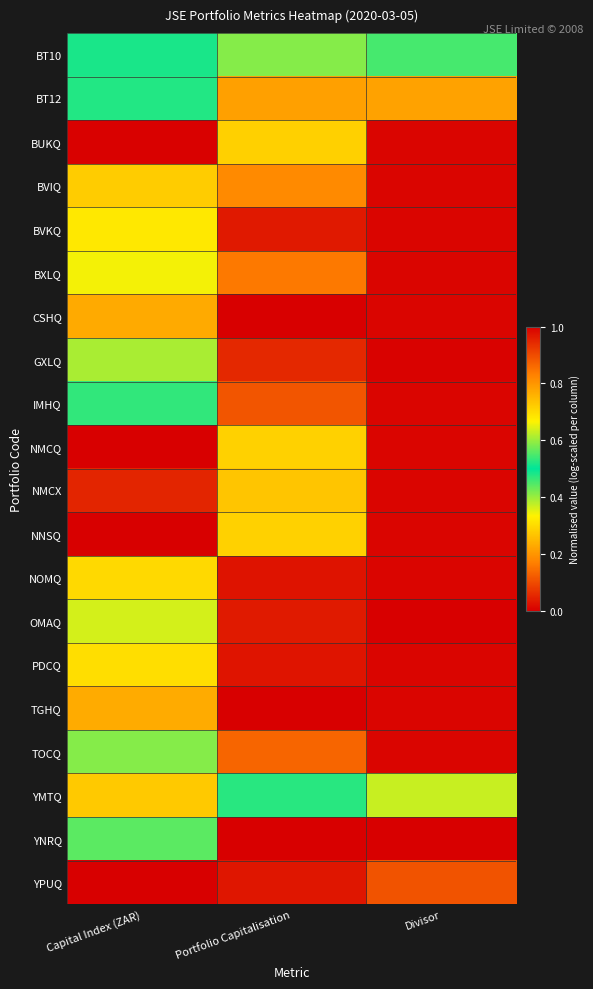

What is the total value across all series at Portfolio Capitalisation?

4.8